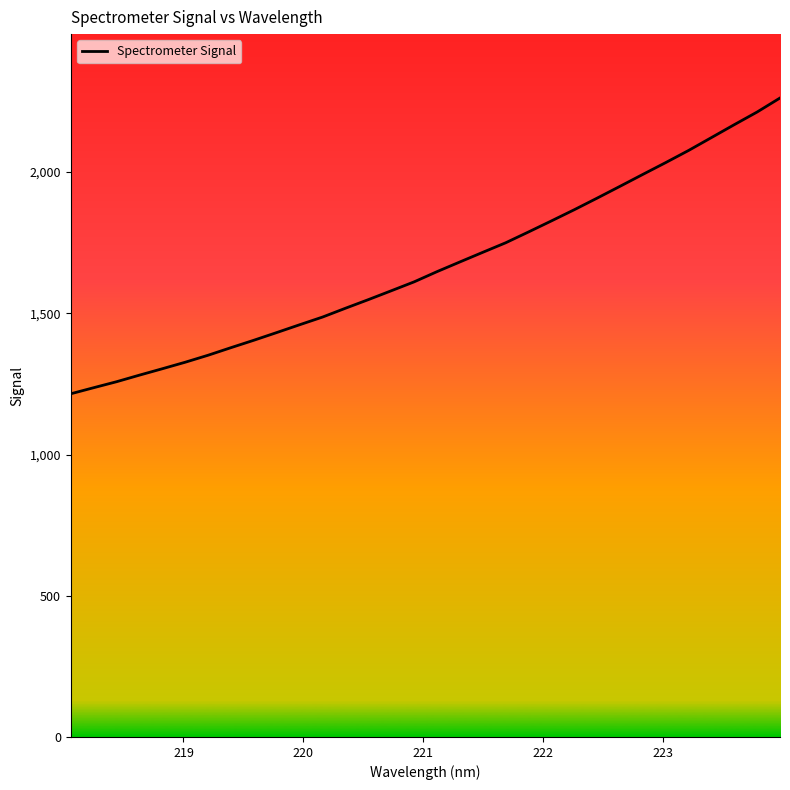

What is the average value?

1668.6